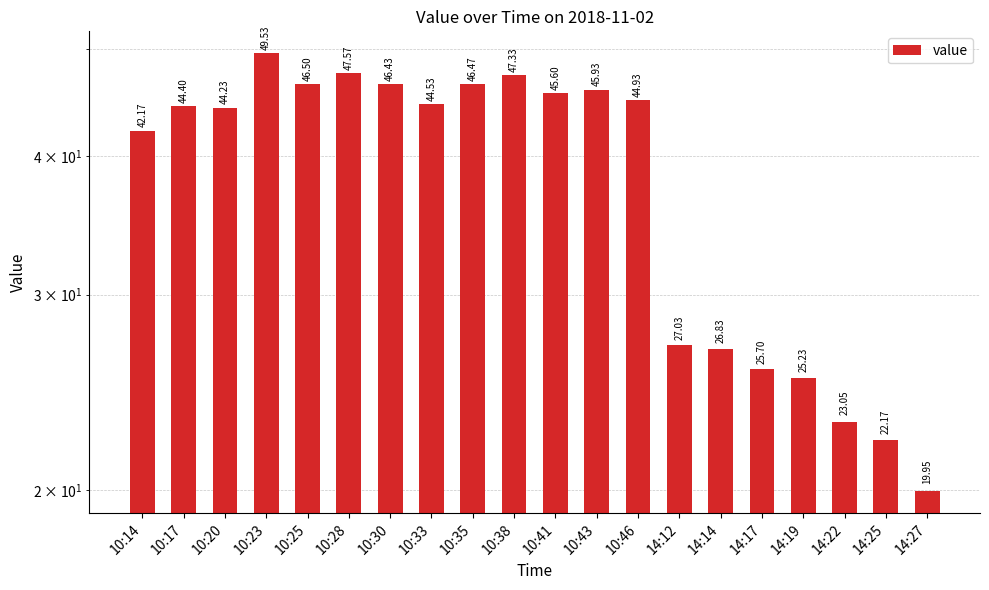

Is it true that the value at 10:14 is 20.3?

False